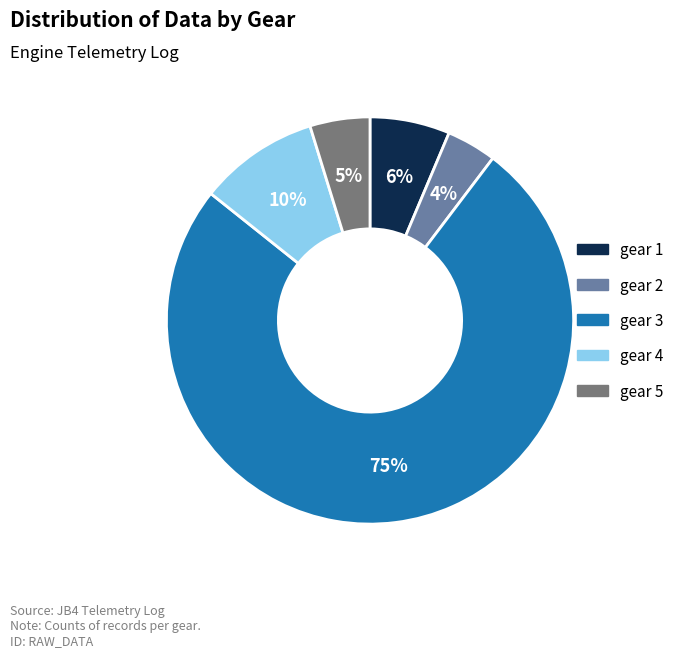

Between gear 2 and gear 5, which is larger?

gear 5